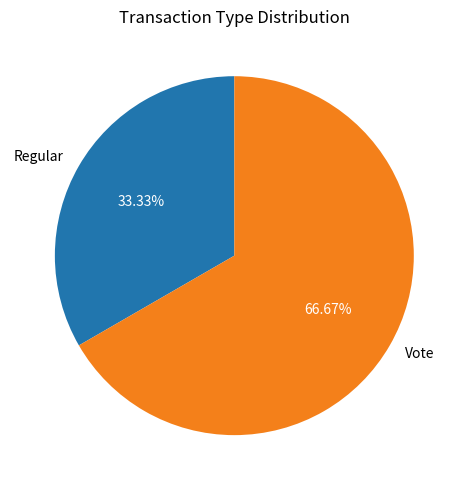

To the nearest percent, what is the difference between the Vote and Regular slice percentages?

33%